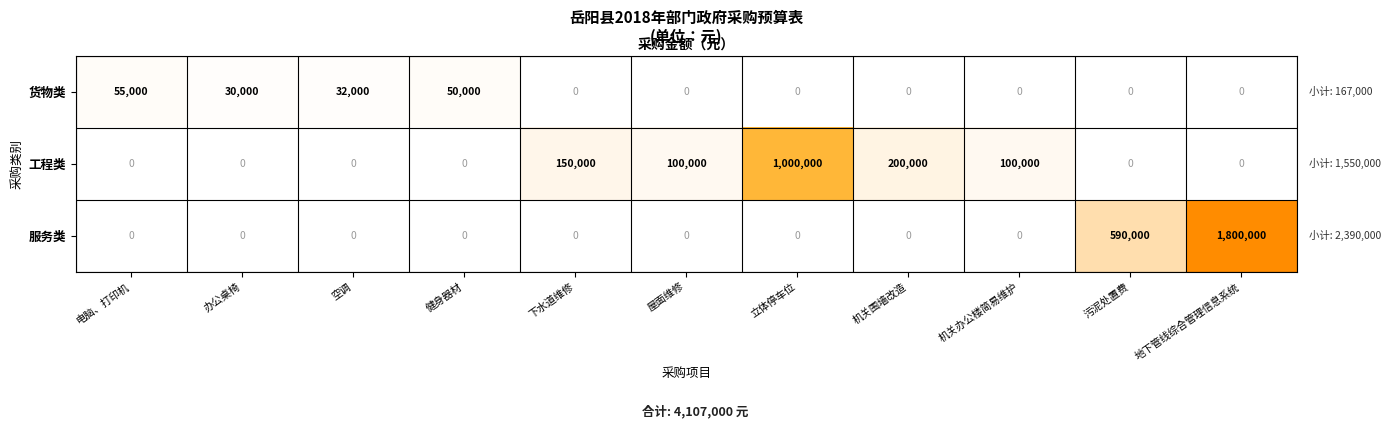

At which category is the sum across all series the highest?

地下管线综合管理信息系统